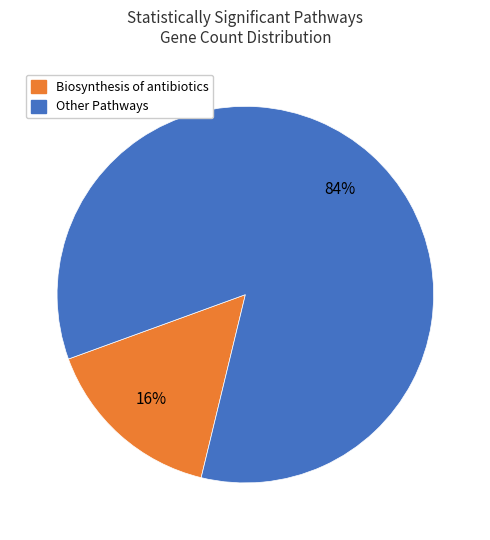

How many slices are in this pie chart?

2